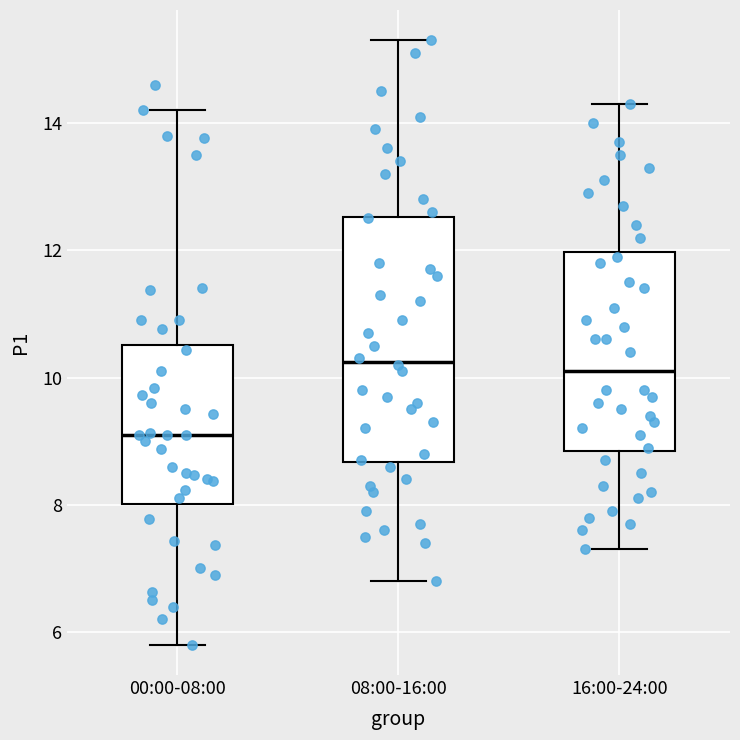

Reading left to right, transcribe this box plot: for each box, give where its median line is, the range the box spans, and where its two whiskers end, as read against the y-axis. The values are not printed on the chart, so give them approximately, as read against the axis.

00:00-08:00: median 9.2, box 8.0 to 10.6, whiskers 5.8 to 14.2
08:00-16:00: median 10.2, box 8.6 to 12.6, whiskers 6.8 to 15.4
16:00-24:00: median 10.2, box 8.8 to 12.0, whiskers 7.4 to 14.4